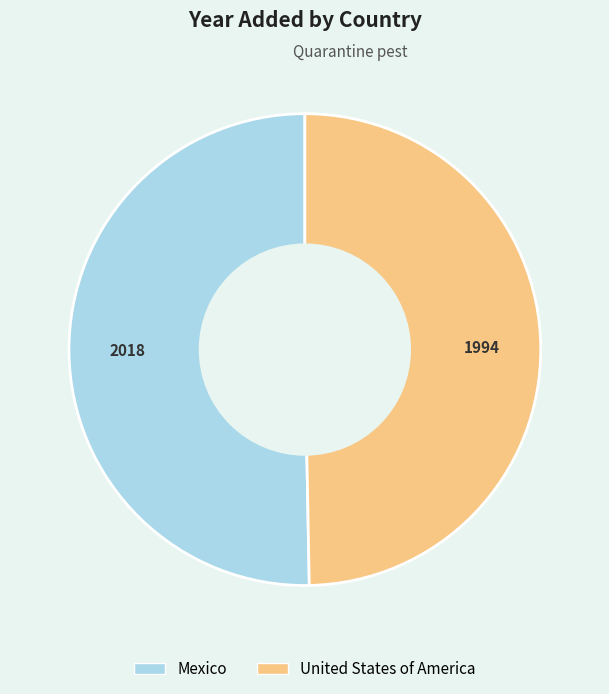

Is there any slice that represents more than half of the pie?

Yes